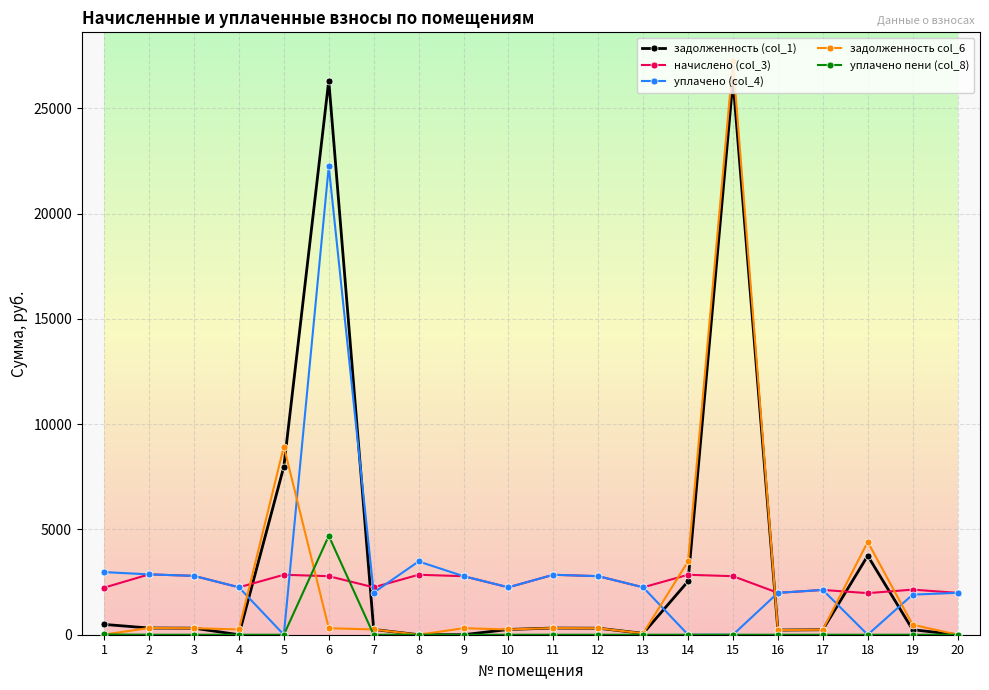

Where do уплачено (col_4) and задолженность col_6 first cross each other?

4 and 5